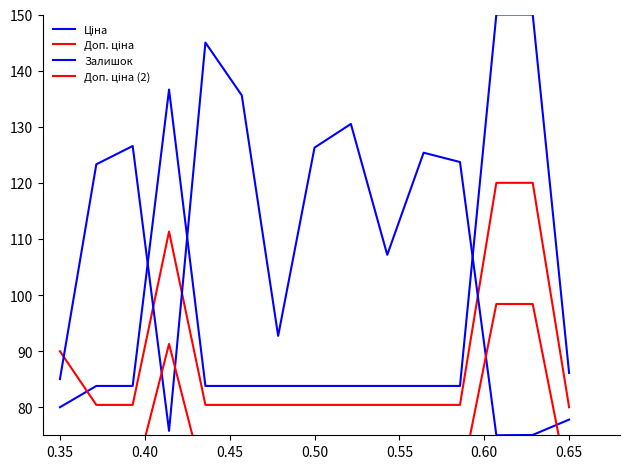

What is the sum of the Ціна values at 0.30 and 0.55?

163.8